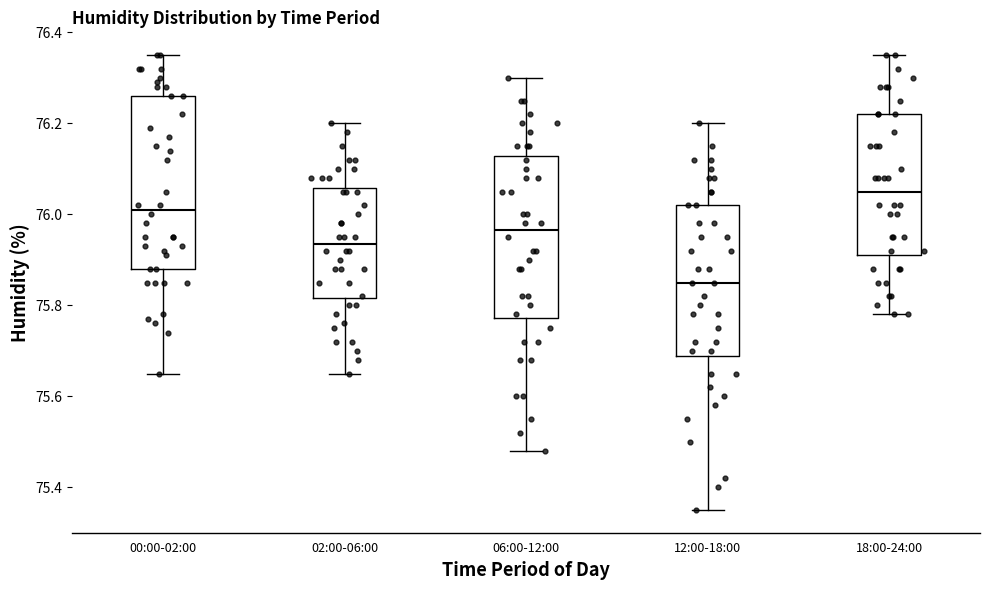

Reading left to right, read every box against the y-axis: the position of its median line, the range the box covers, and the ends of its whiskers. The values are not printed on the chart, so give them approximately, as read against the axis.

00:00-02:00: median 76.02, box 75.88 to 76.26, whiskers 75.66 to 76.36
02:00-06:00: median 75.94, box 75.82 to 76.06, whiskers 75.66 to 76.20
06:00-12:00: median 75.96, box 75.78 to 76.12, whiskers 75.48 to 76.30
12:00-18:00: median 75.86, box 75.68 to 76.02, whiskers 75.36 to 76.20
18:00-24:00: median 76.06, box 75.92 to 76.22, whiskers 75.78 to 76.36